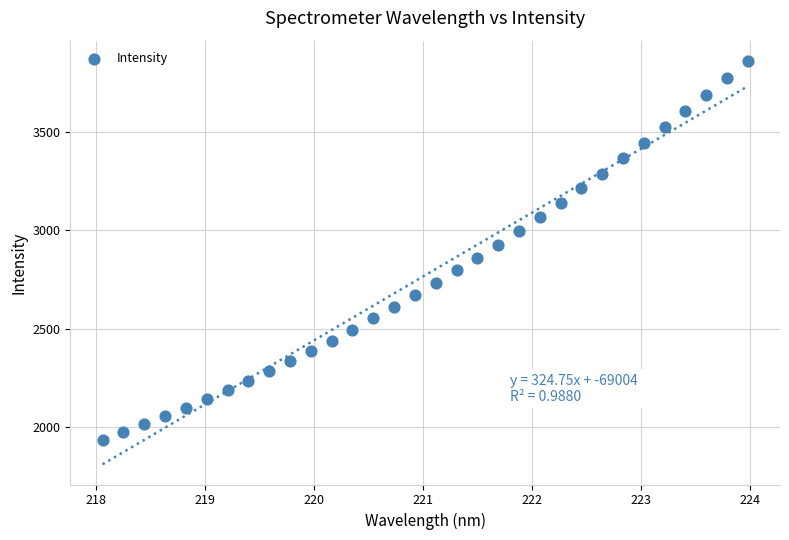

What is the range of X values (max minus min)?

5.9